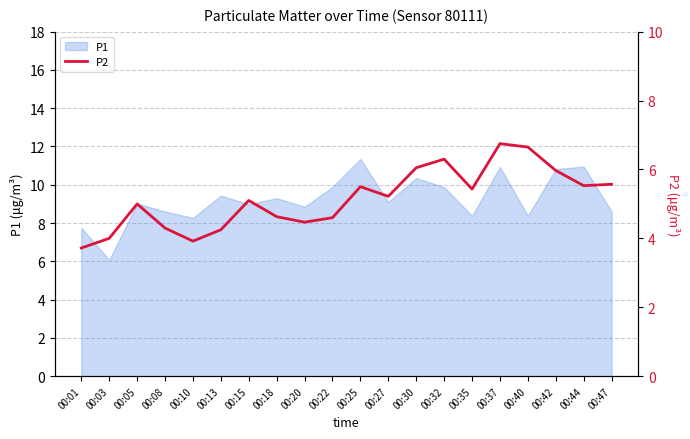

Is it true that P1 equals 9.8 at 00:03?

False